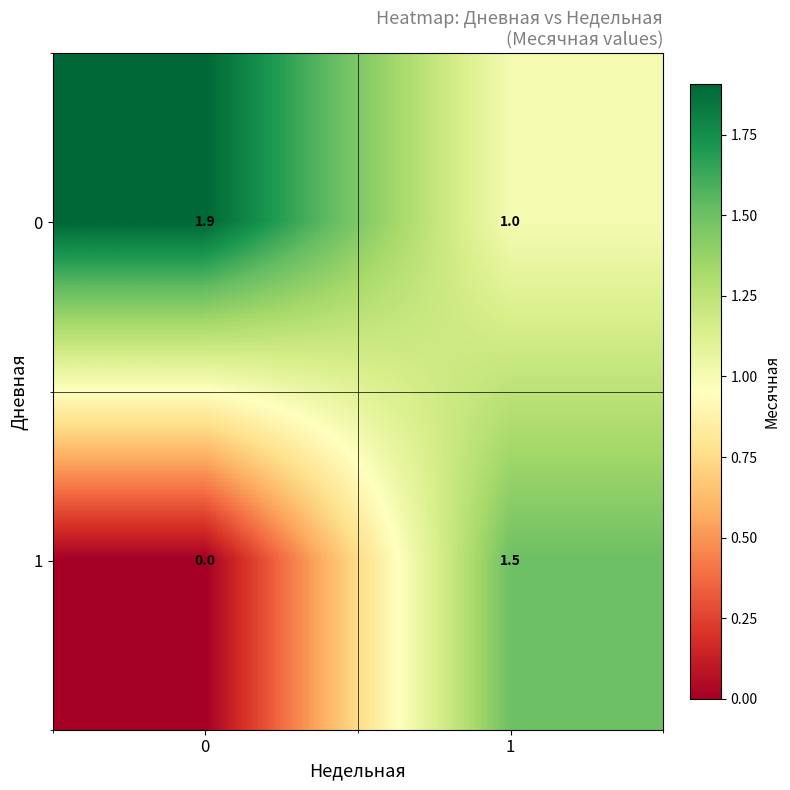

Which series changed the most between 0 and 1?

row_1